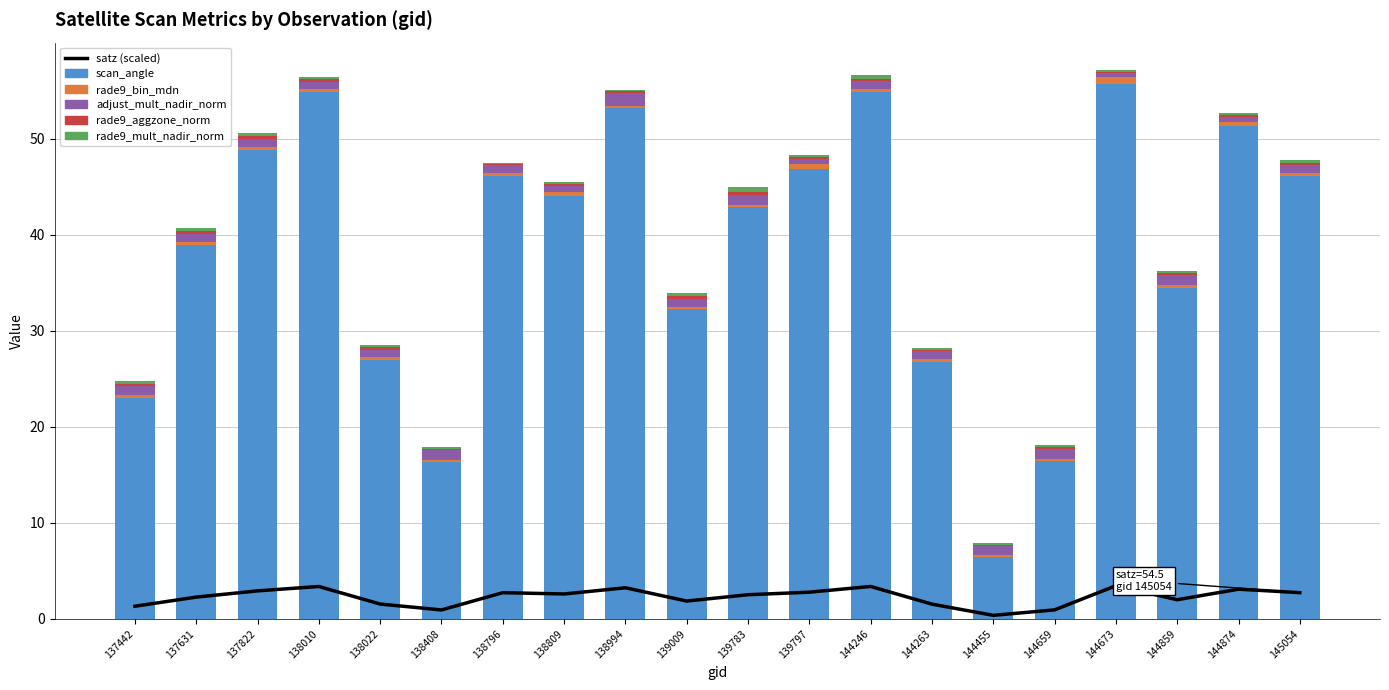

Which category has the highest value in the rade9_mult_nadir_norm series?

139783